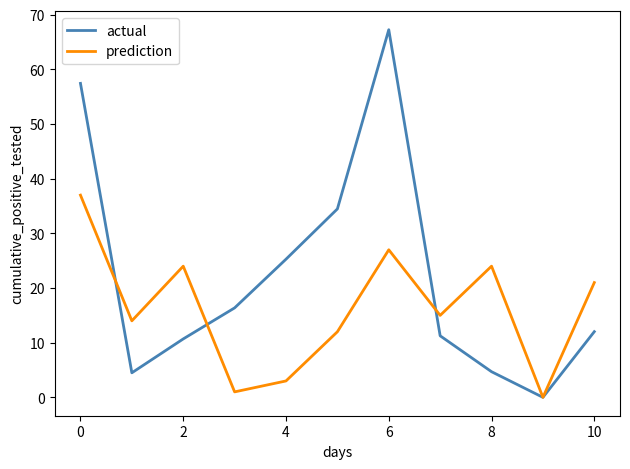

Which series has the largest total across all categories?

actual